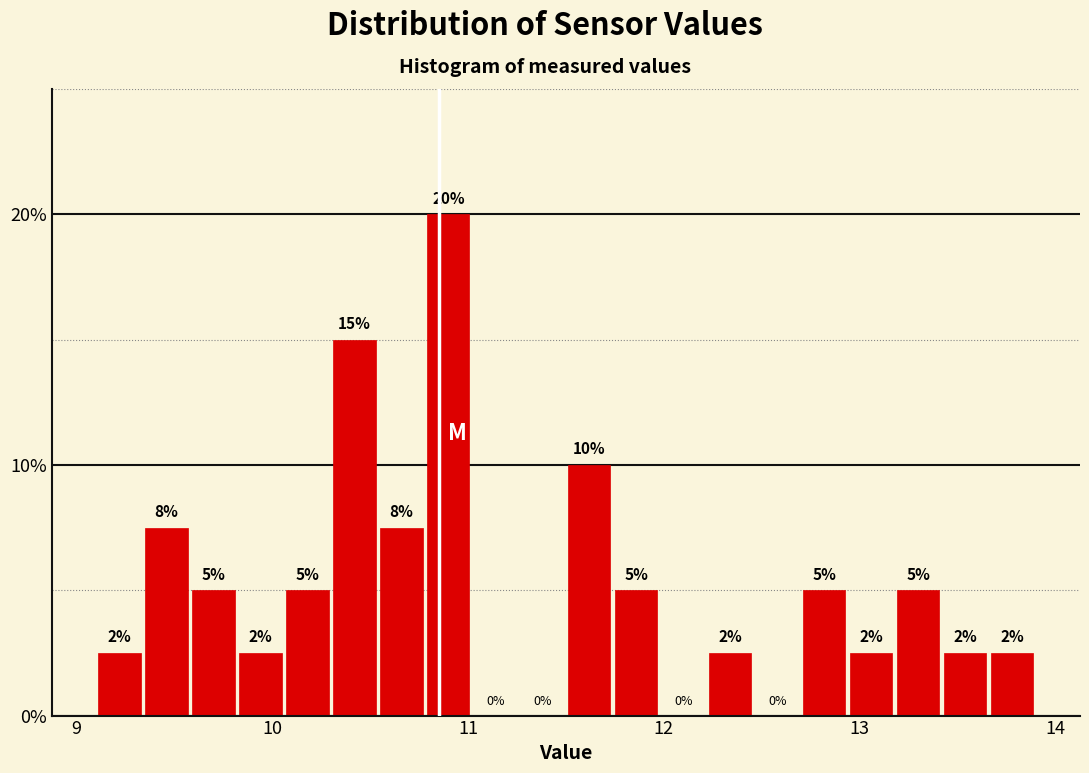

Read against the x-axis, roughly where is the centre of the tallest bar?

10.9